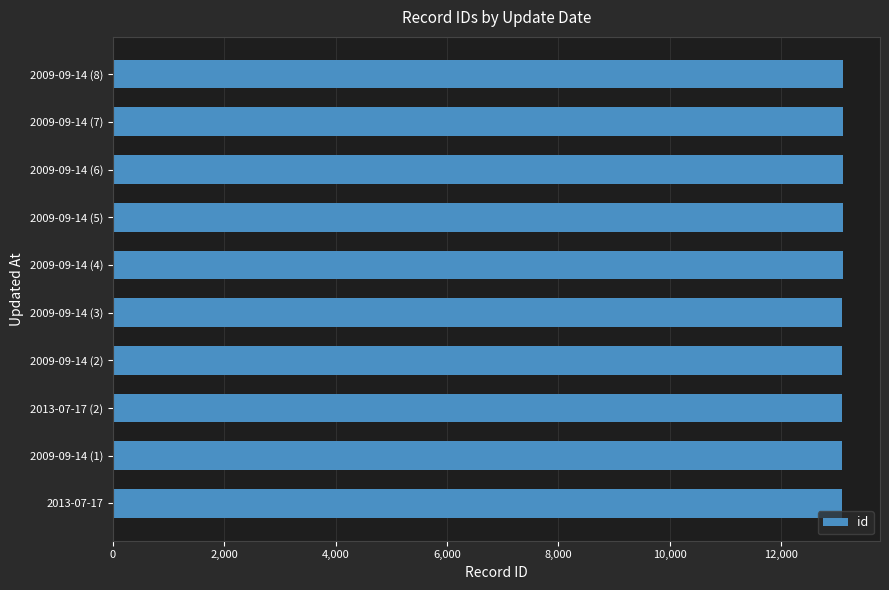

The value at 2009-09-14 (4) is 5903. True or false?

False